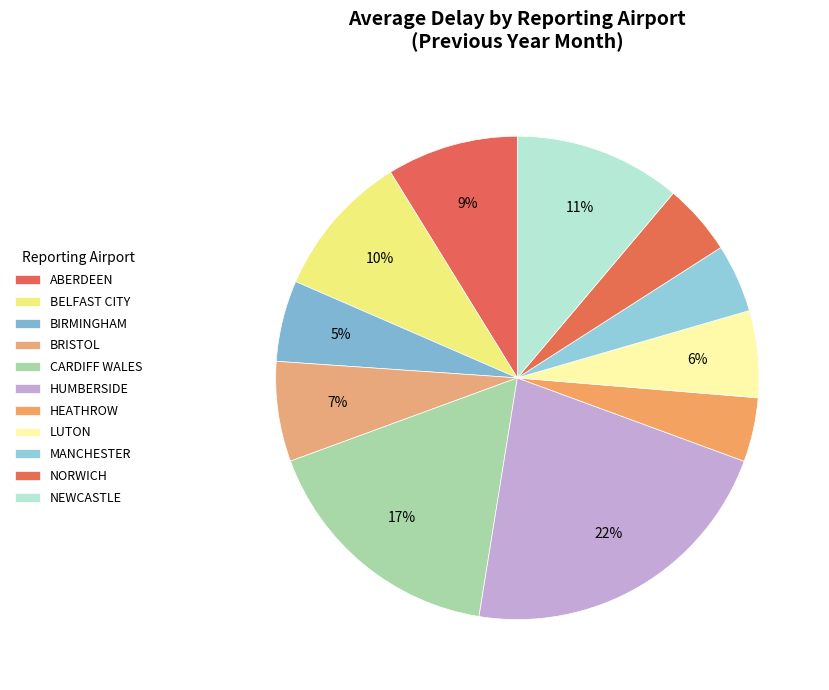

Count the number of slices in the pie.

11